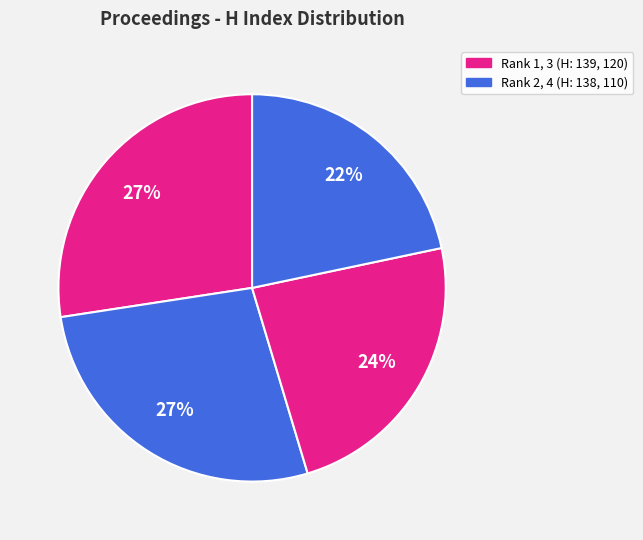

What is the smallest slice in the pie chart?

Rank 4